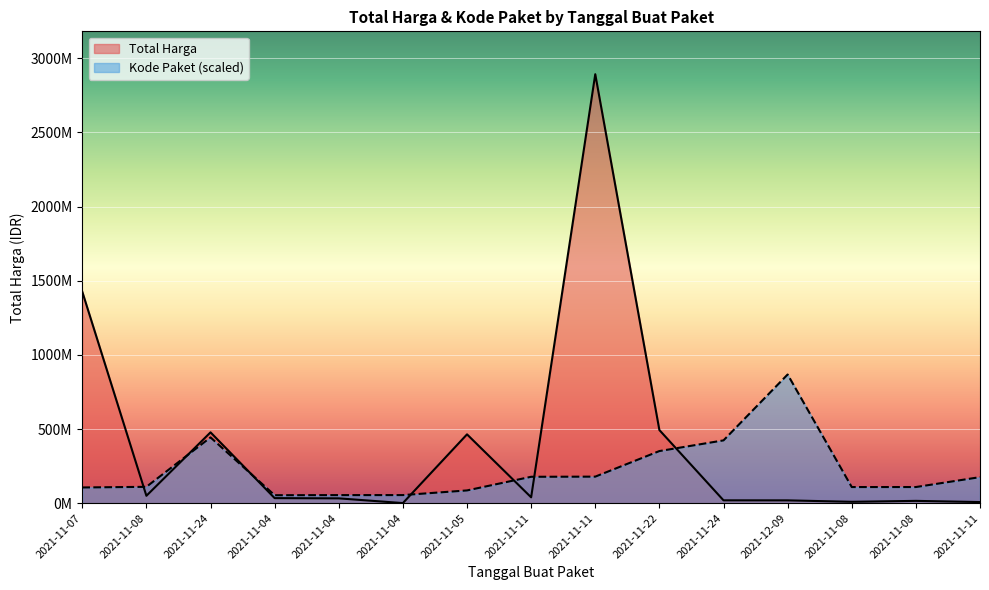

Reading right to left, list all the values displayed in this chart.

Total Harga: 7401240.0	15513960.0	9180000.0	18900000.0	19175000.0	493000000.0	2892122000.0	39440000.0	464002100.0	577875.0	32441200.0	34000000.0	477600000.0	49730040.0	1425867900.0
Kode Paket: 175514610.3	108759779.5	108690557.9	867636600.0	423378418.4	351306107.2	178875006.2	177905903.3	85910346.0	54546651.0	54408207.7	53678234.1	443352007.5	110181969.5	105865056.4